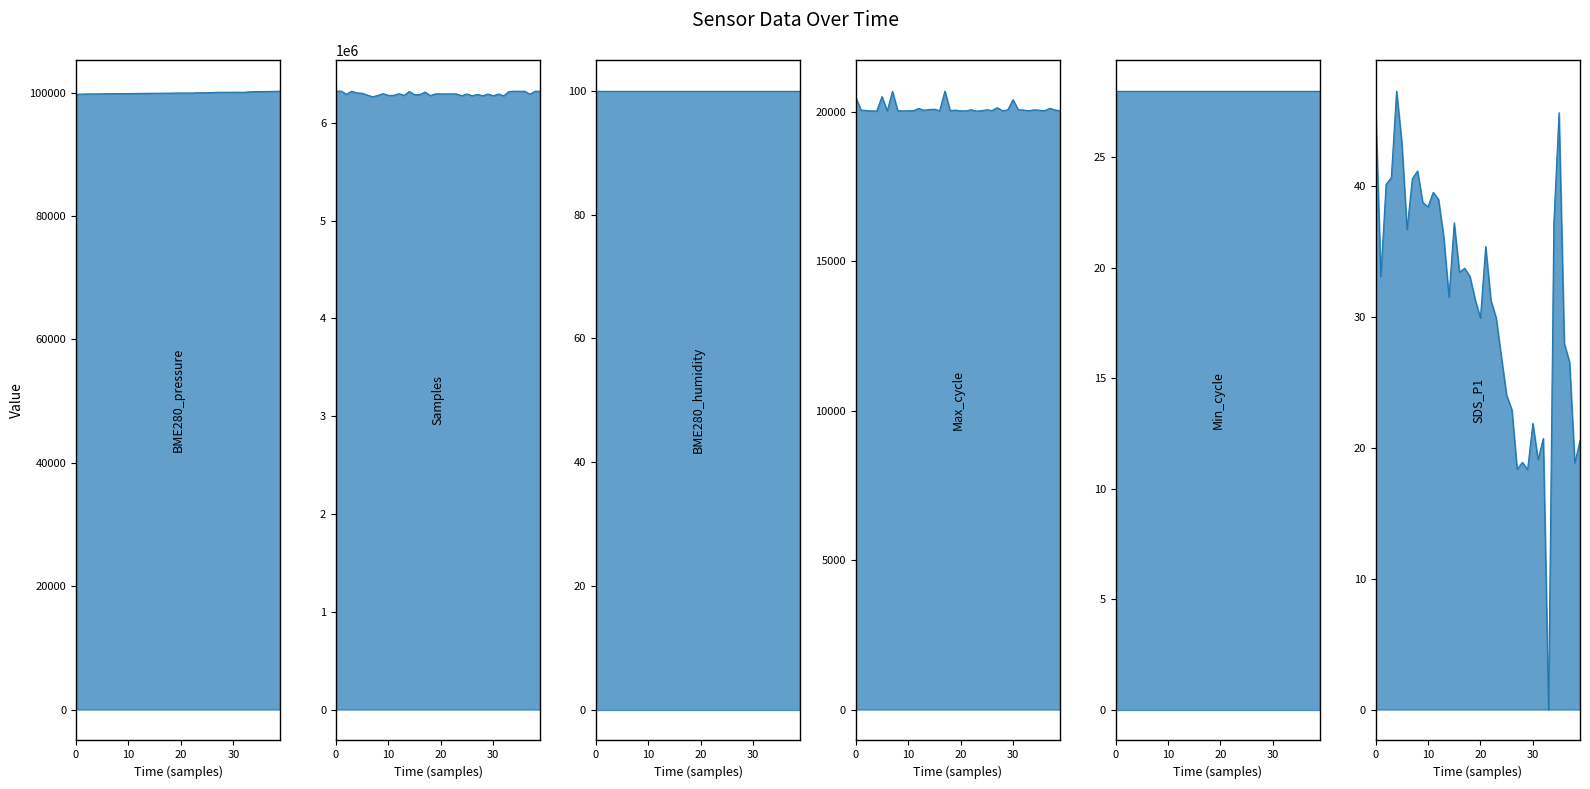

Which series has the largest range (max minus min)?

Samples_line